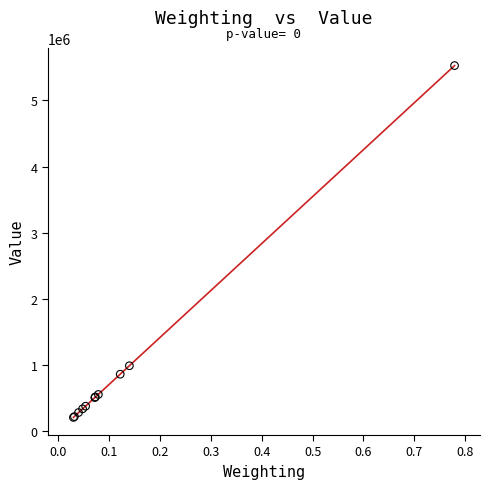

What Y value in the scatter plot is closest to 2869000?

992000